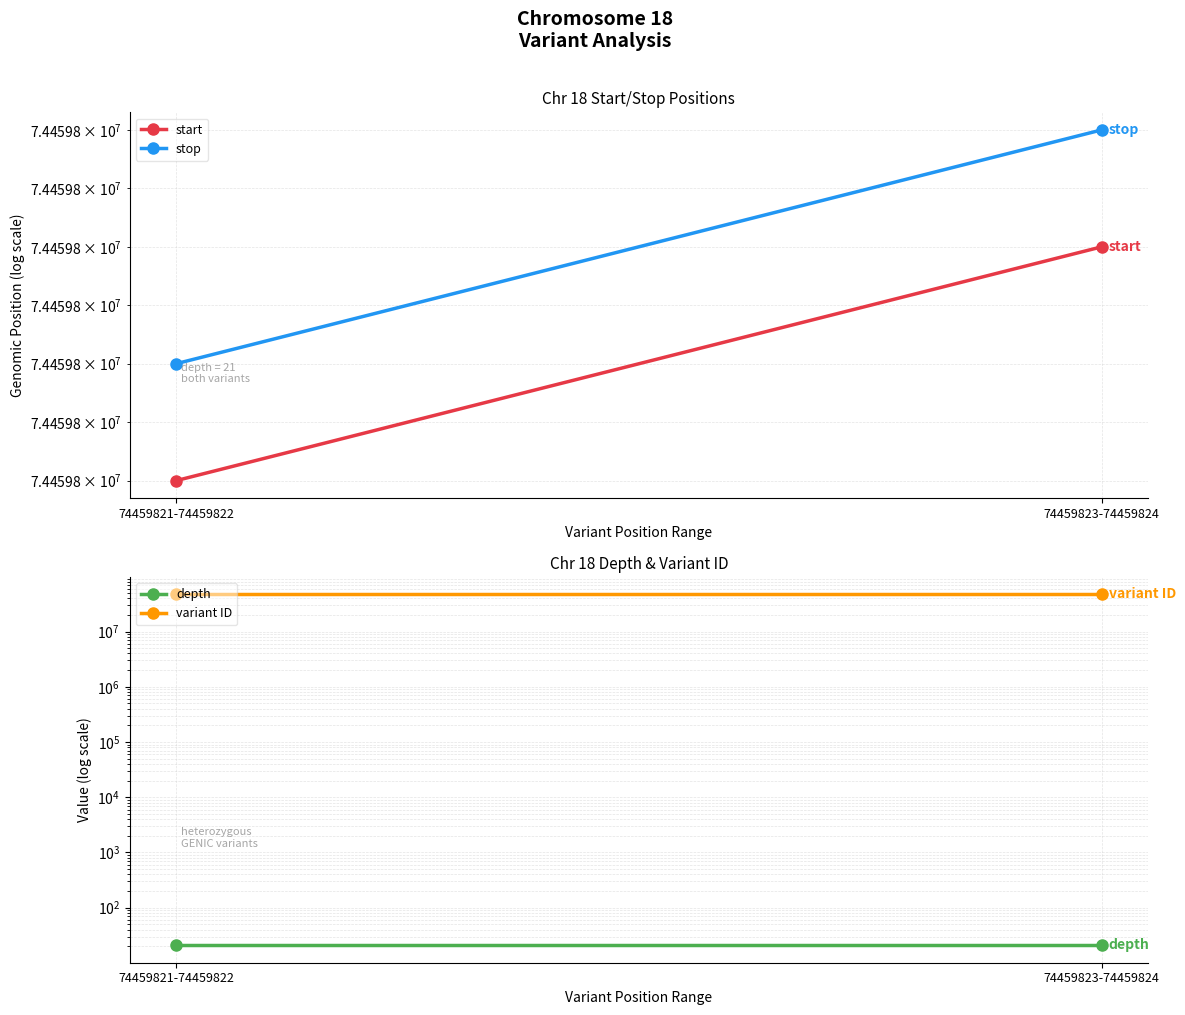

The value of start at 74459823-74459824 is 105523281. True or false?

False